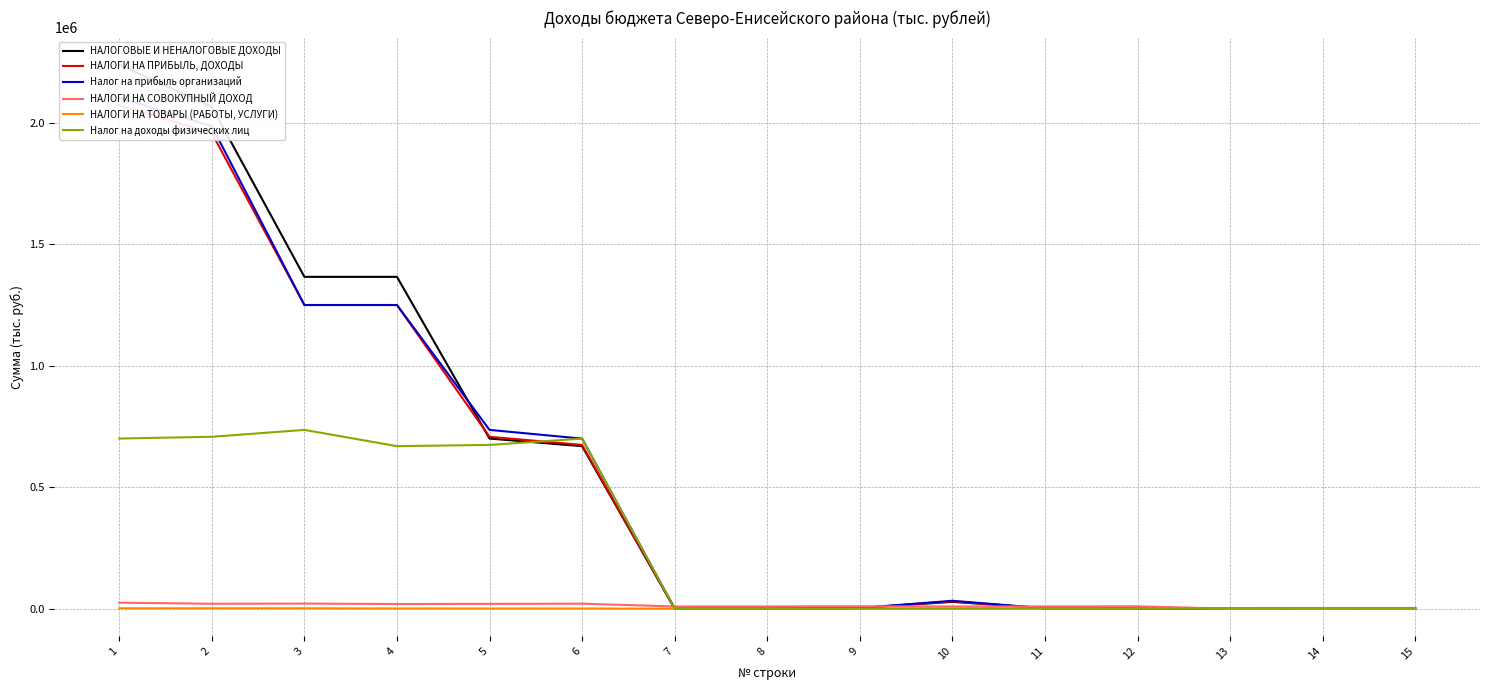

Which series has the widest spread of values?

НАЛОГОВЫЕ И НЕНАЛОГОВЫЕ ДОХОДЫ